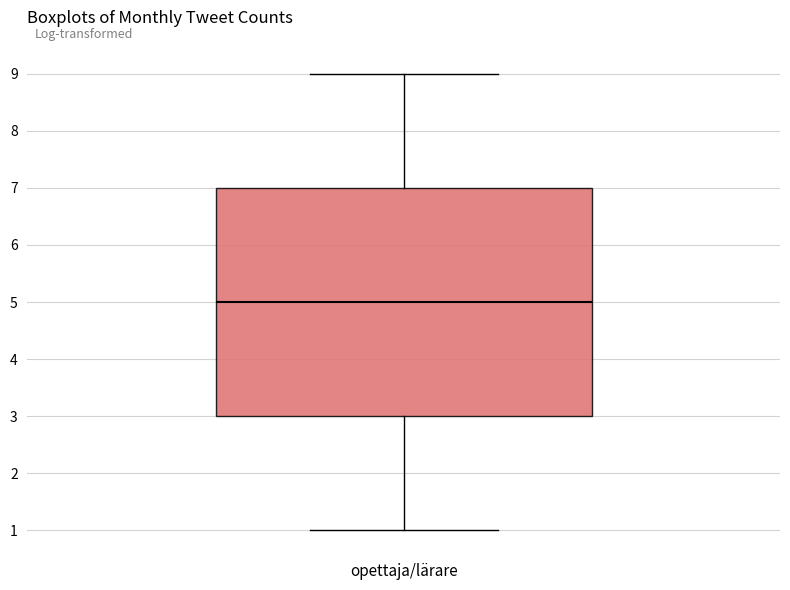

Read this box plot against the y-axis: the position of the median line, the range covered by the box, and the ends of both whiskers. The values are not printed on the chart, so give them approximately, as read against the axis.

median 5, box 3 to 7, whiskers 1 to 9